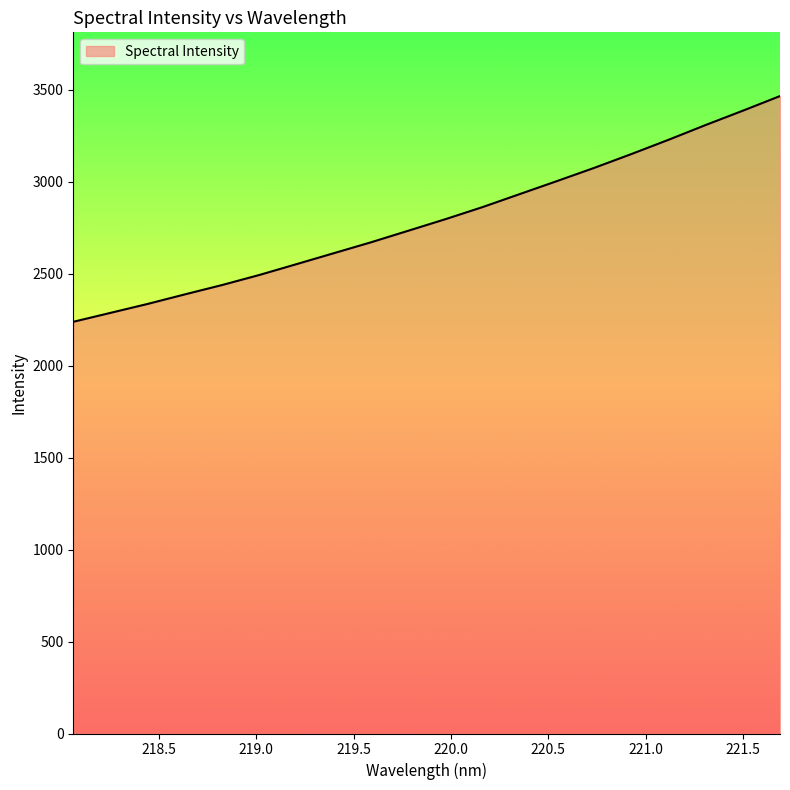

How many values are below 2796?

10